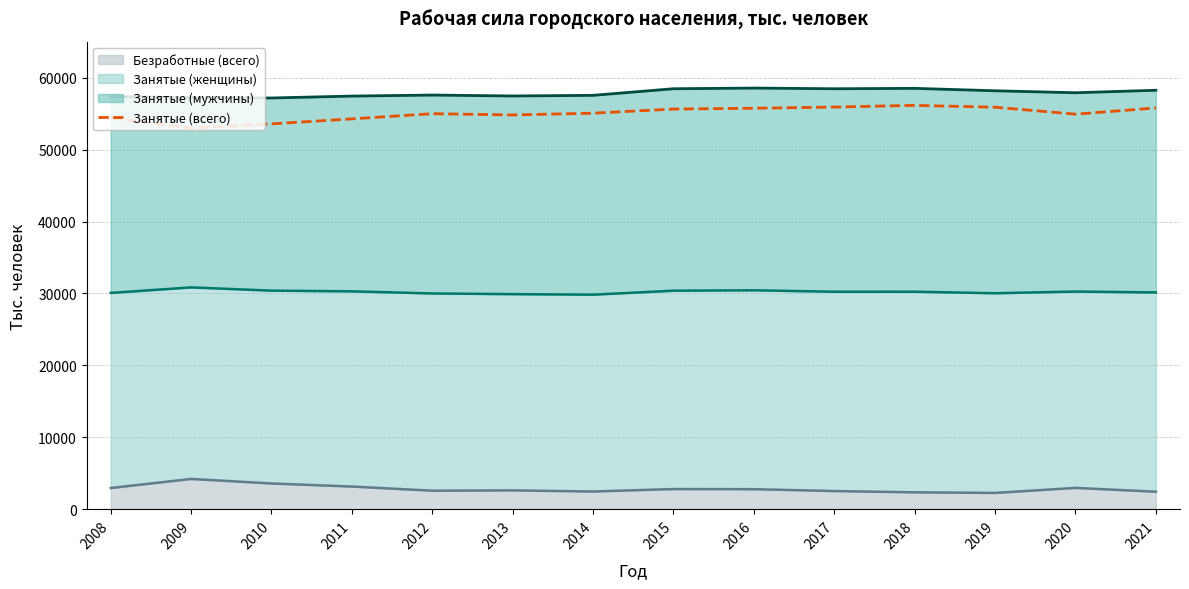

Rank the categories by value from lowest to highest.

2009, 2010, 2011, 2008, 2013, 2020, 2012, 2014, 2015, 2016, 2021, 2019, 2017, 2018